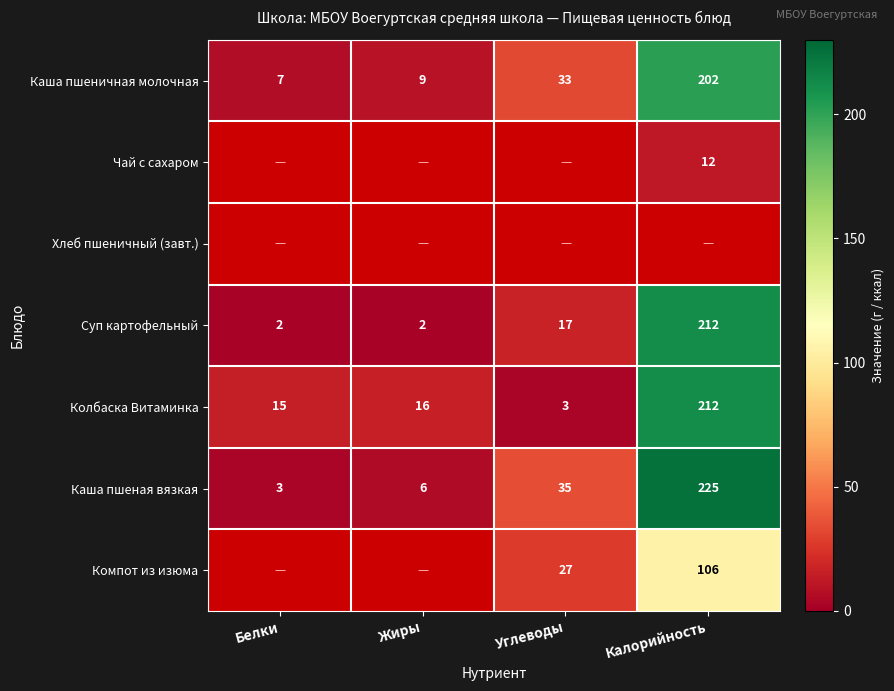

What is the average value of the Колбаска Витаминка series?

62